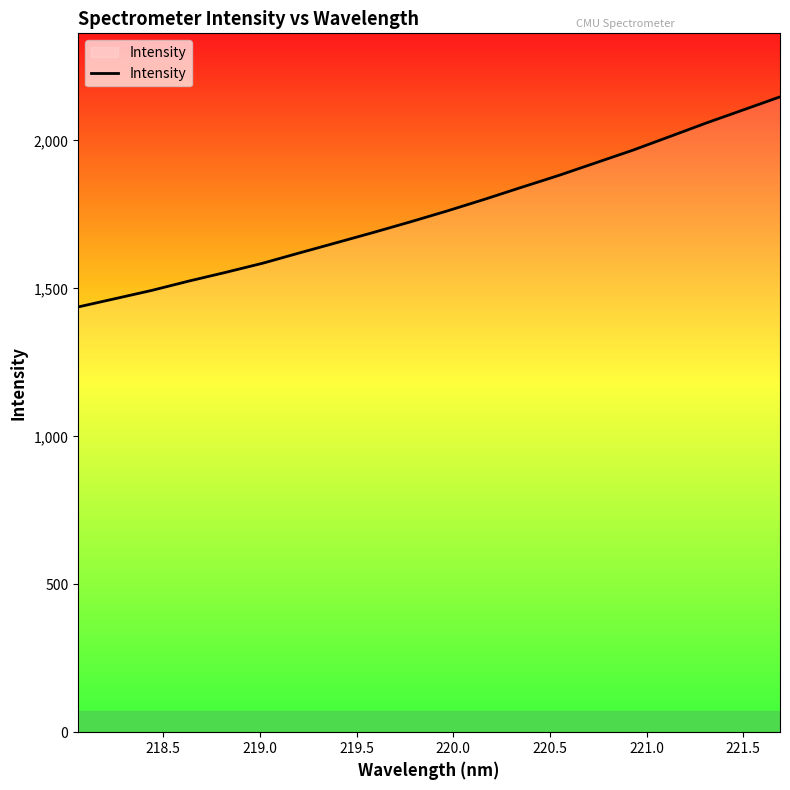

Count the number of values greater than 1762.

10